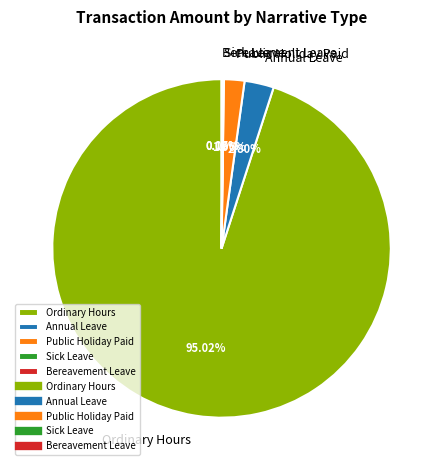

To the nearest percent, what is the difference between the largest and smallest slice percentages?

95%